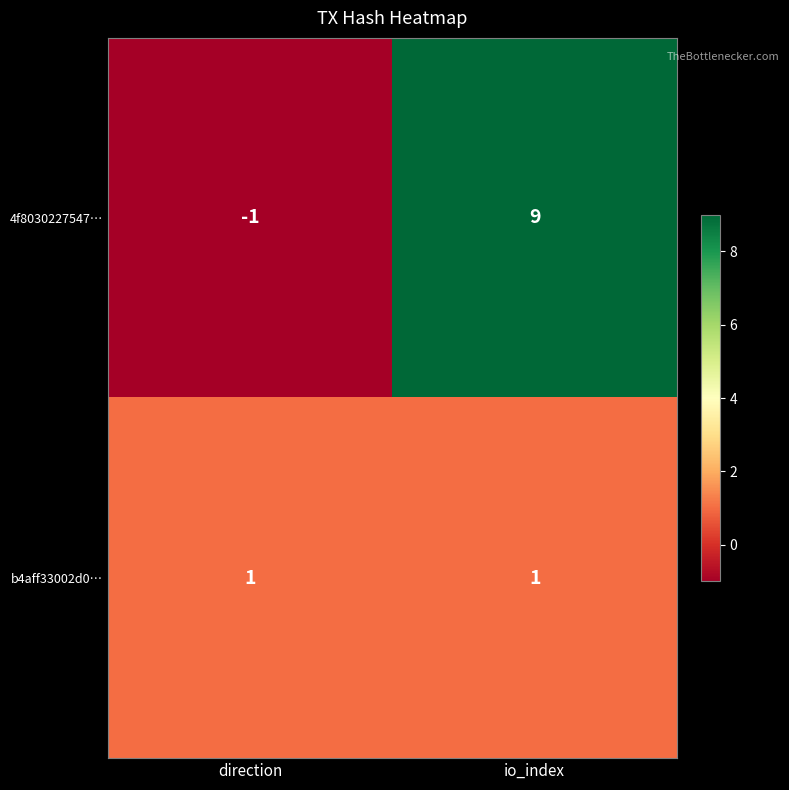

At io_index, list the series in order from smallest to largest.

b4aff33002d0…, 4f8030227547…